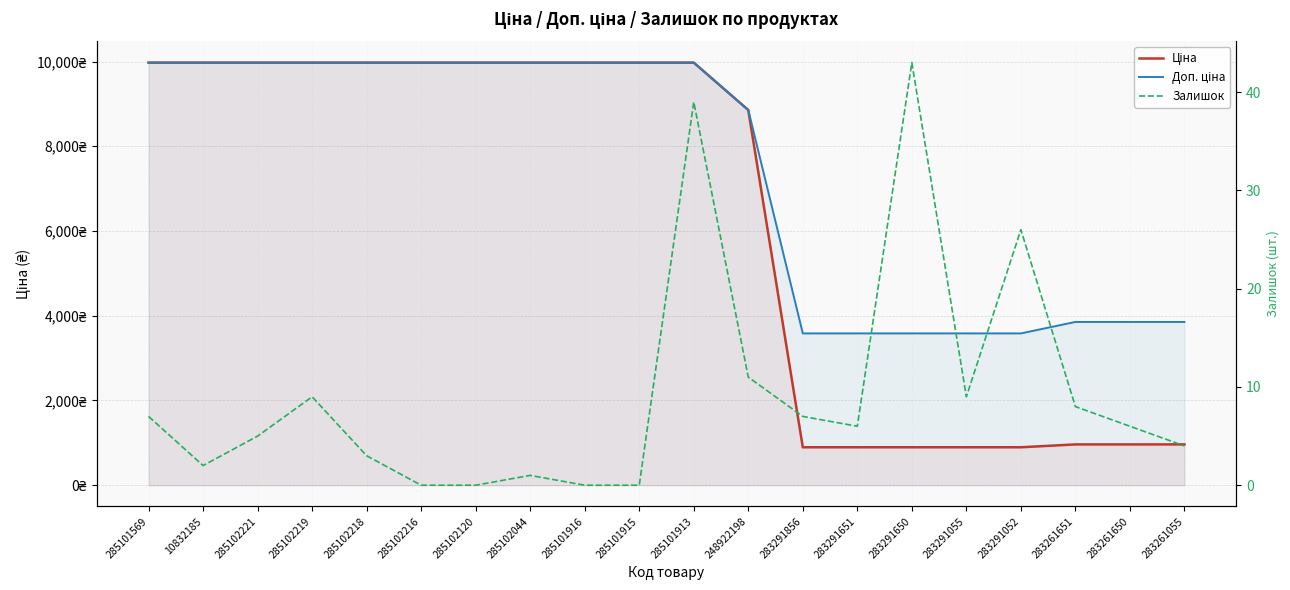

What is the sum of all Залишок values?

186.0